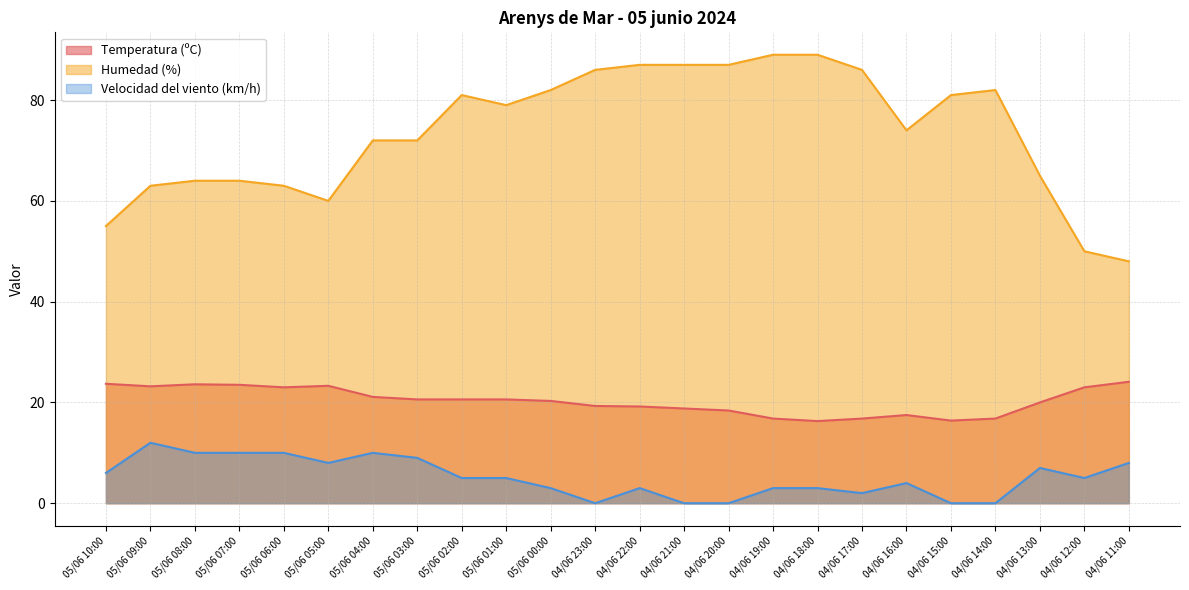

At which label does Velocidad del viento (km/h) first exceed 5?

05/06 10:00